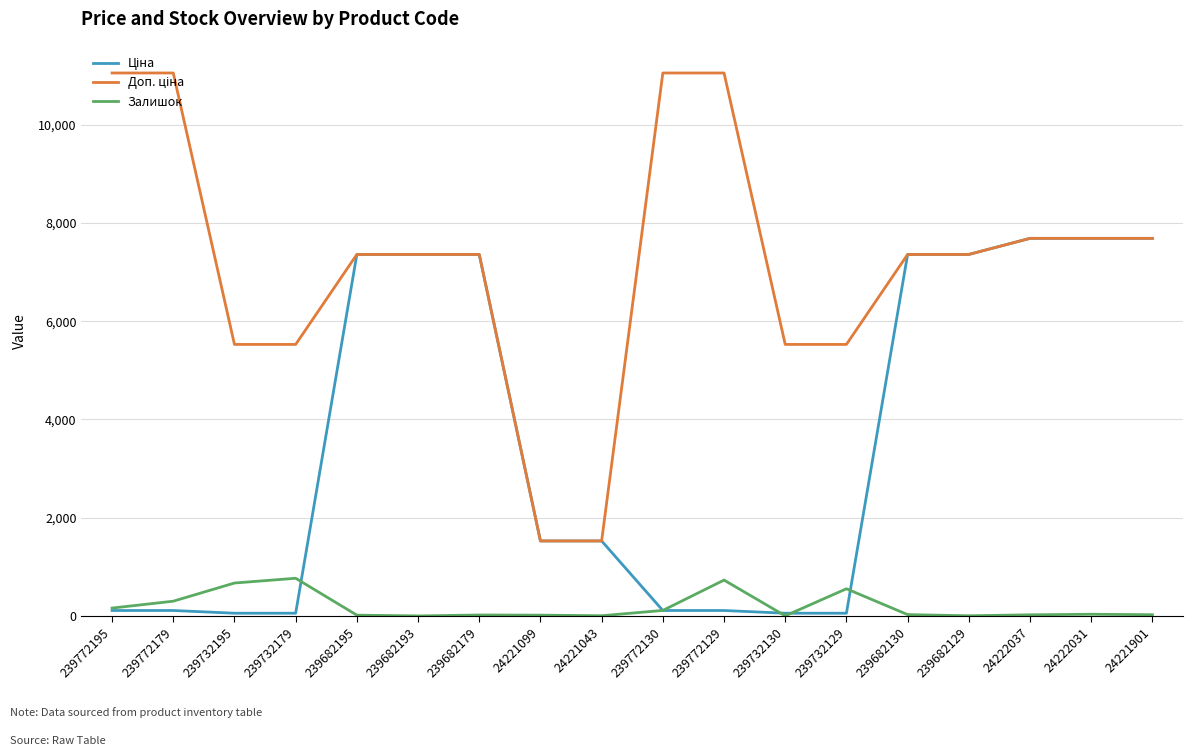

The Залишок series shows 767.0 at 239732179. True or false?

True